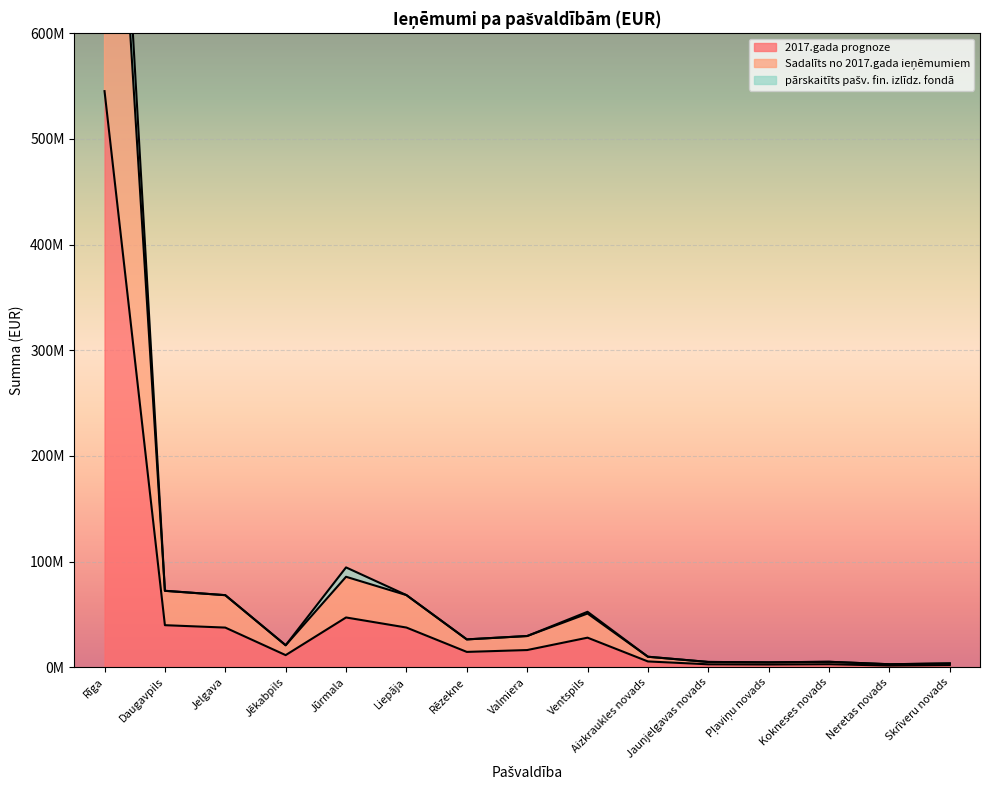

What is the difference between the second highest and minimum values in the 2017.gada prognoze series?

45520420.0